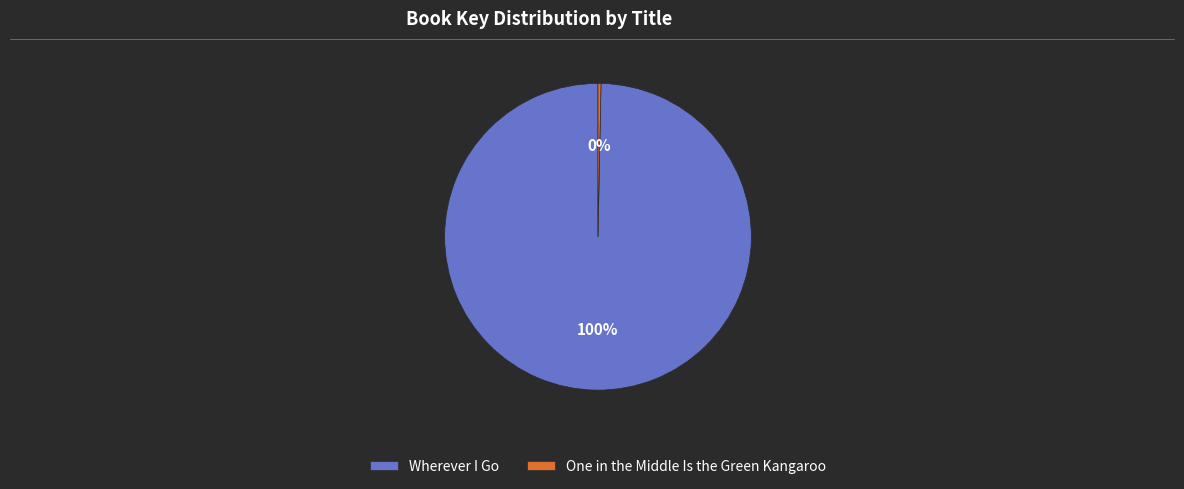

Is there any slice that represents more than half of the pie?

Yes